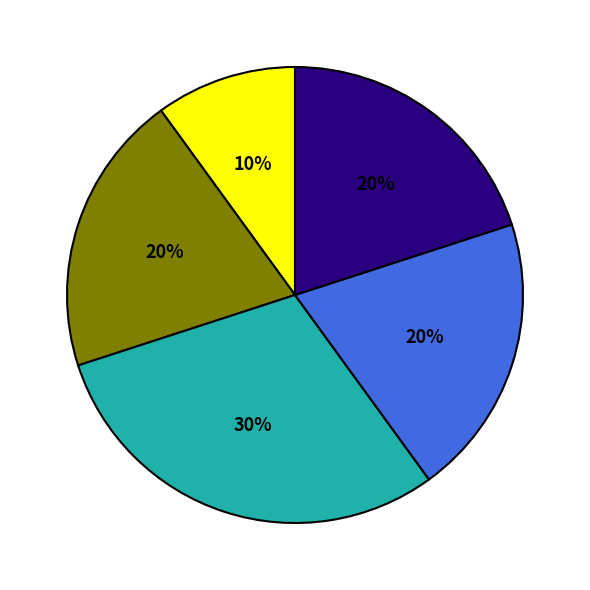

To the nearest percent, what is the average slice percentage?

20%